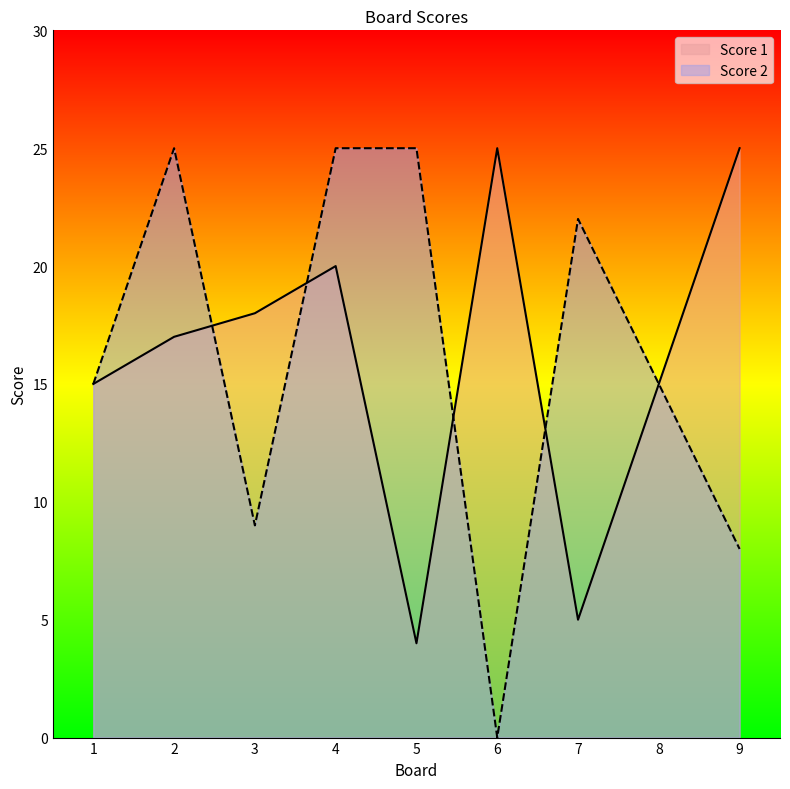

How many interior local valleys does the Score 1 series have?

2